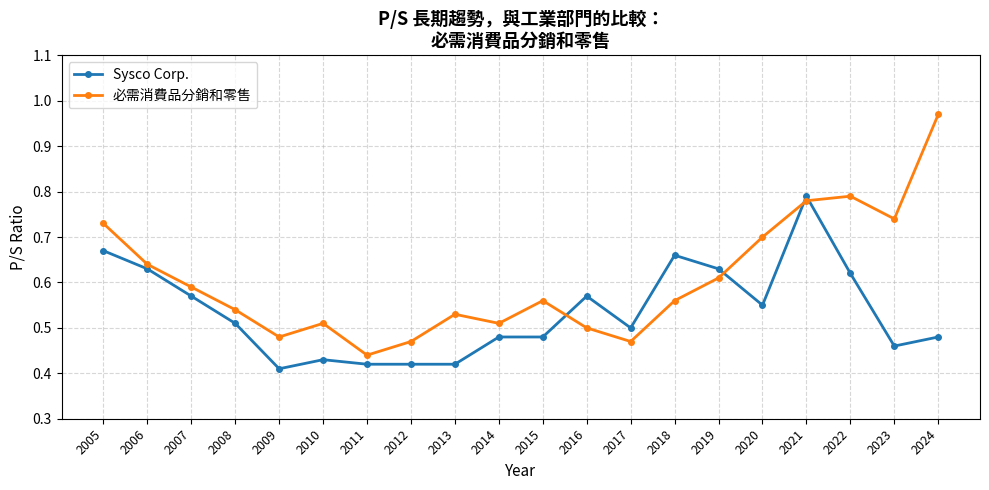

What are all the series names shown in the legend?

Sysco Corp., 必需消費品分銷和零售